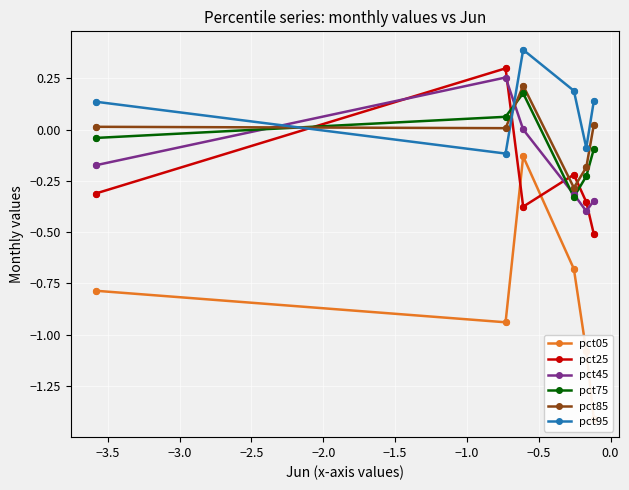

True or false: pct85 has more than 0 points higher than both neighbors.

True